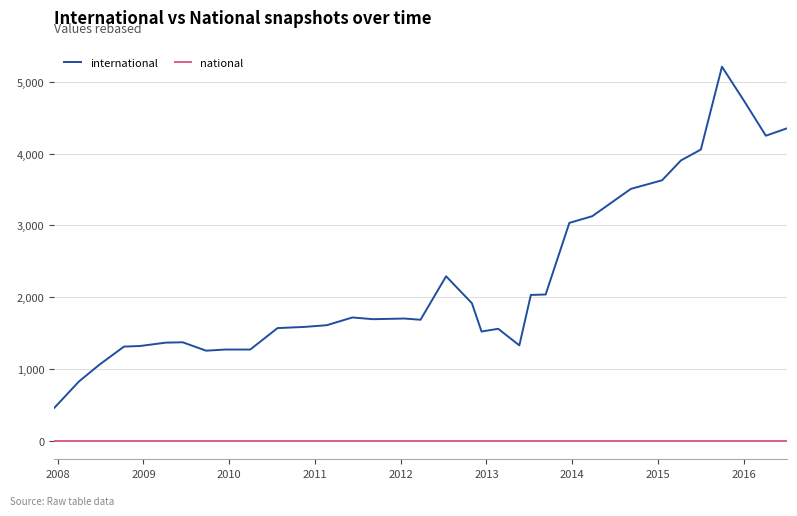

True or false: national and international intersect in this chart.

False